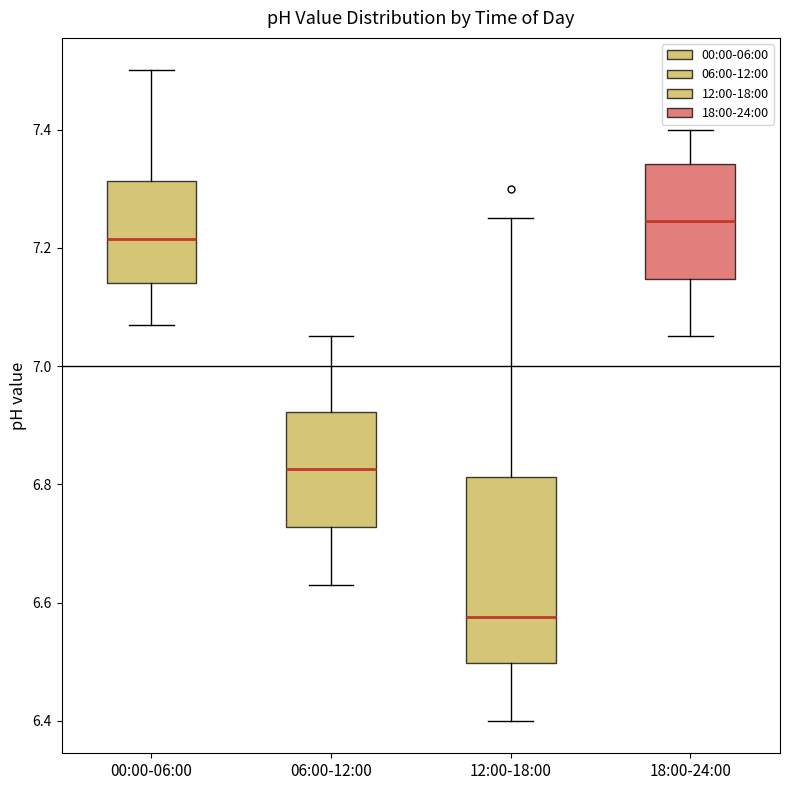

Reading left to right, transcribe this box plot: for each box, give where its median line is, the range the box spans, and where its two whiskers end, as read against the y-axis. The values are not printed on the chart, so give them approximately, as read against the axis.

00:00-06:00: median 7.22, box 7.14 to 7.32, whiskers 7.08 to 7.50
06:00-12:00: median 6.82, box 6.72 to 6.92, whiskers 6.64 to 7.06
12:00-18:00: median 6.58, box 6.50 to 6.82, whiskers 6.40 to 7.26
18:00-24:00: median 7.24, box 7.14 to 7.34, whiskers 7.06 to 7.40